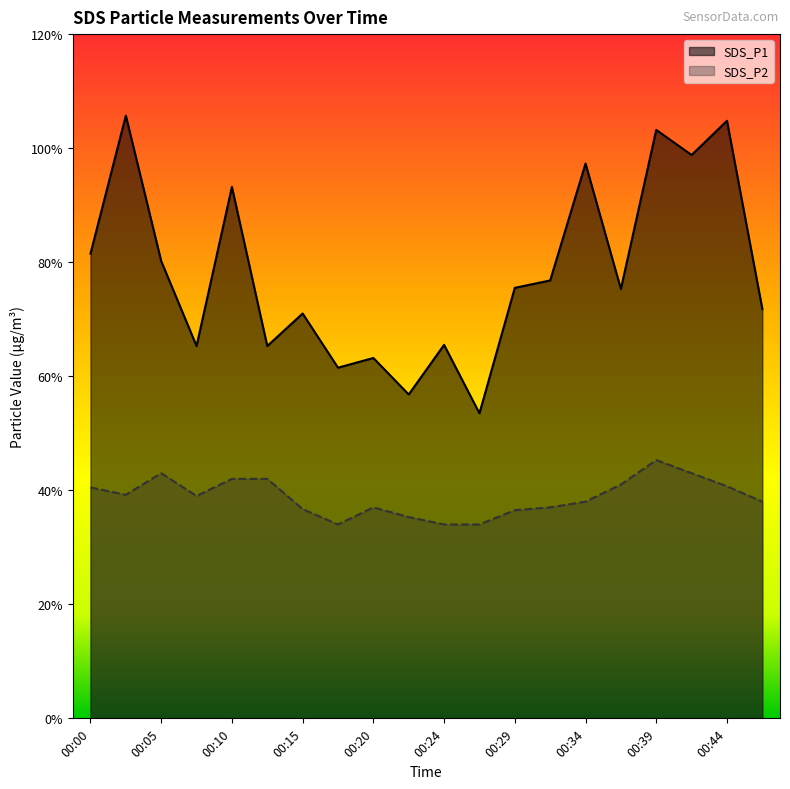

True or false: SDS_P1 and SDS_P2 intersect in this chart.

False